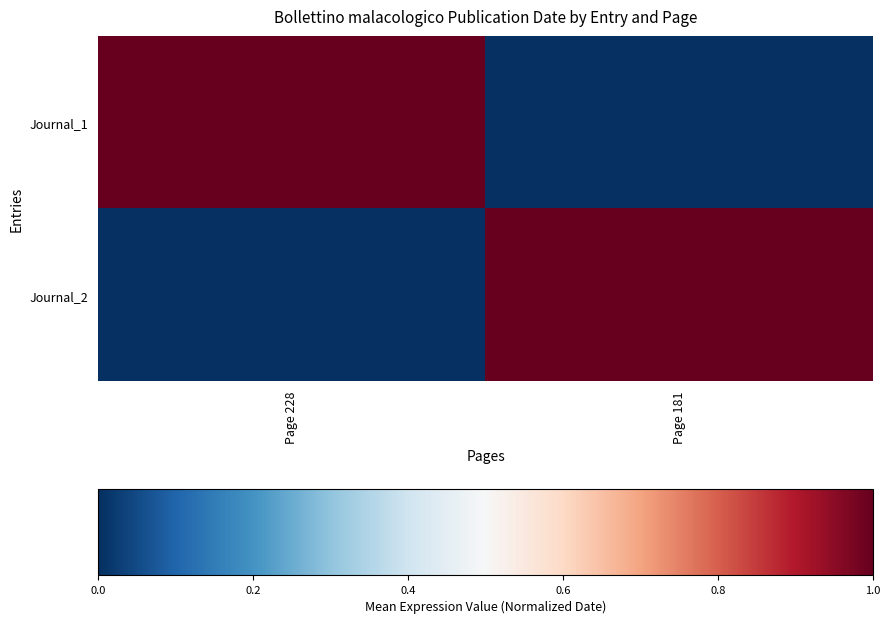

At Page 228, list the series in order from largest to smallest.

Journal_1, Journal_2